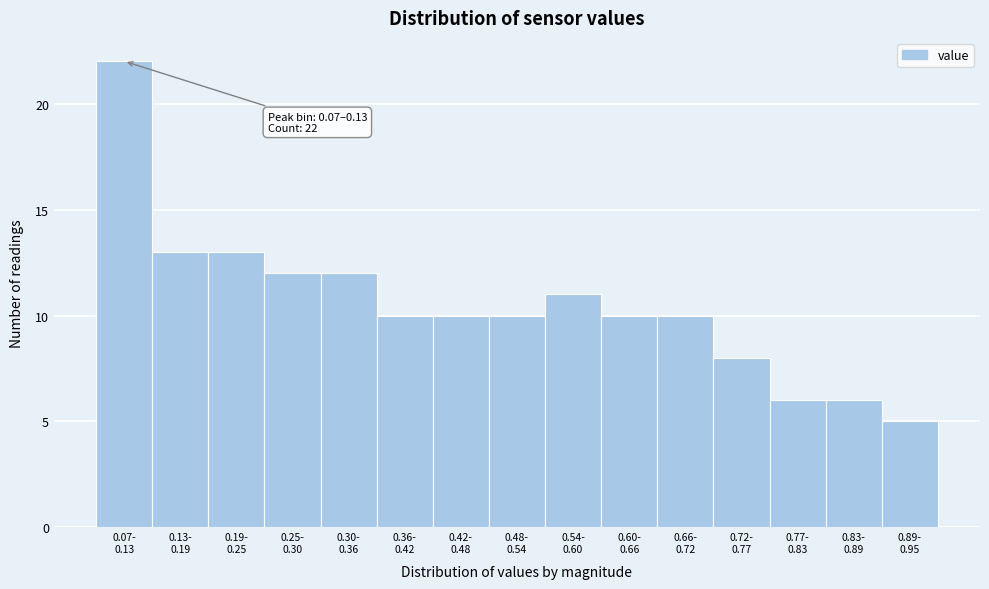

Reading left to right, what are all the values shown in this chart?

22	13	13	12	12	10	10	10	11	10	10	8	6	6	5